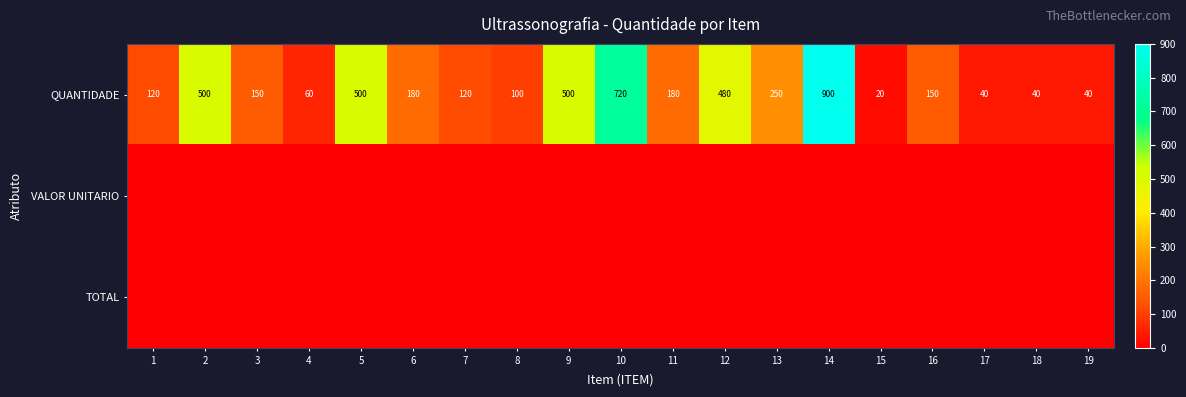

What is the total value across all series at 17?

40